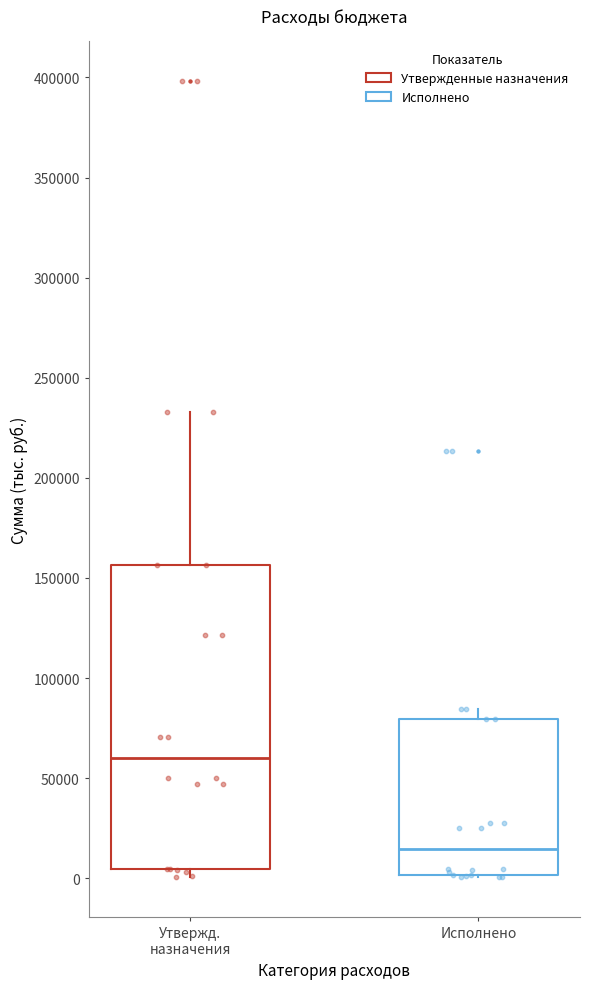

Reading left to right, transcribe this box plot: for each box, give where its median line is, the range the box spans, and where its two whiskers end, as read against the y-axis. The values are not printed on the chart, so give them approximately, as read against the axis.

Утвержд. назначения: median 60000, box 5000 to 155000, whiskers 0 to 235000
Исполнено: median 15000, box 0 to 80000, whiskers 0 to 85000